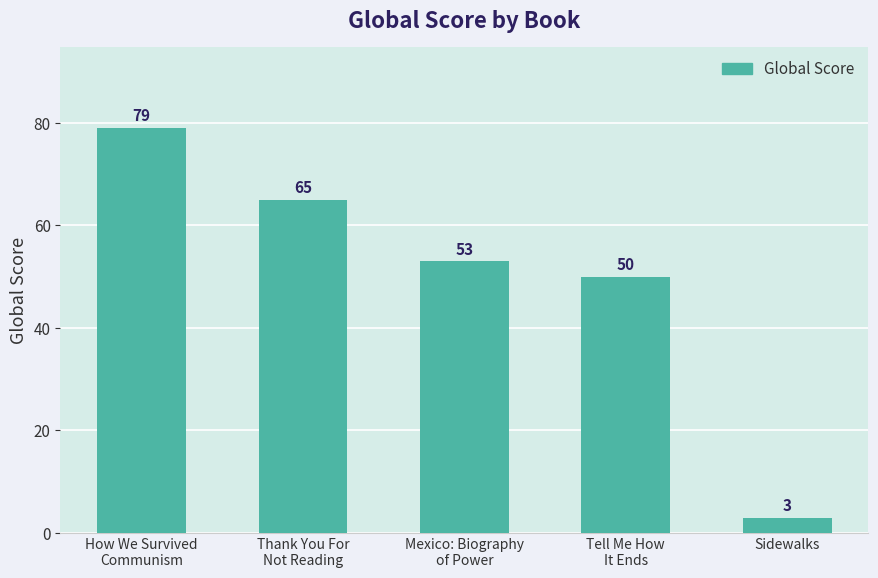

Where is the data nearest to the value 41?

Tell Me How
It Ends